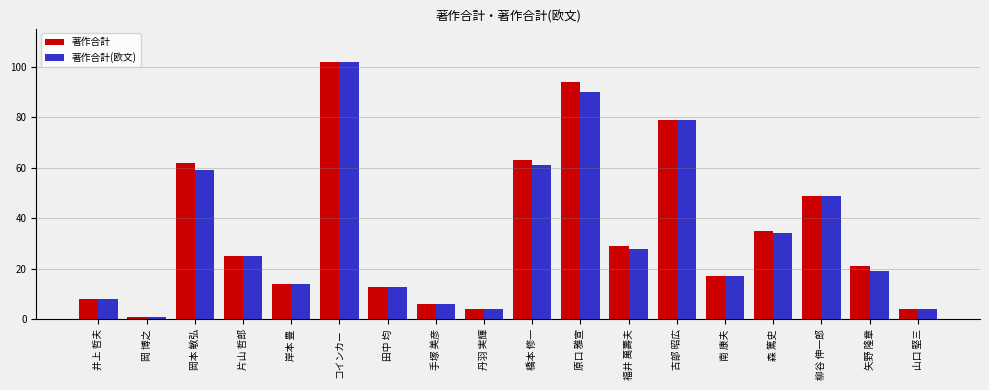

Is it true that 著作合計(欧文) equals 28 at 福井 萬壽夫?

True